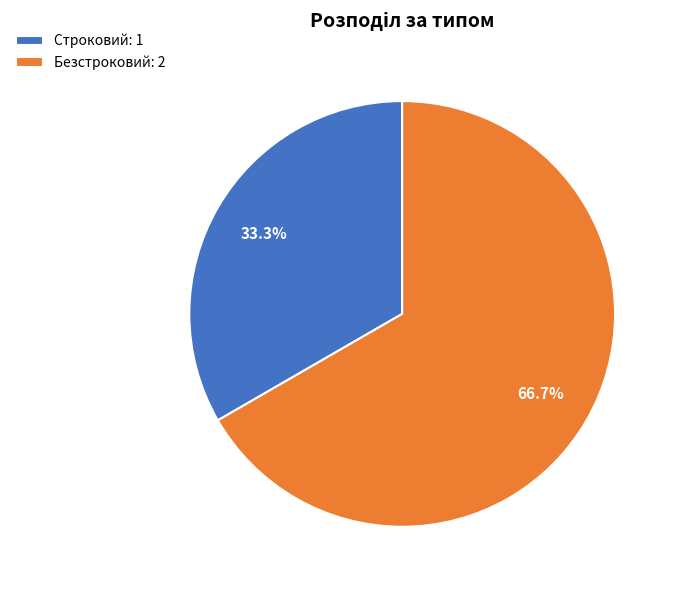

Which slice is the largest?

Безстроковий